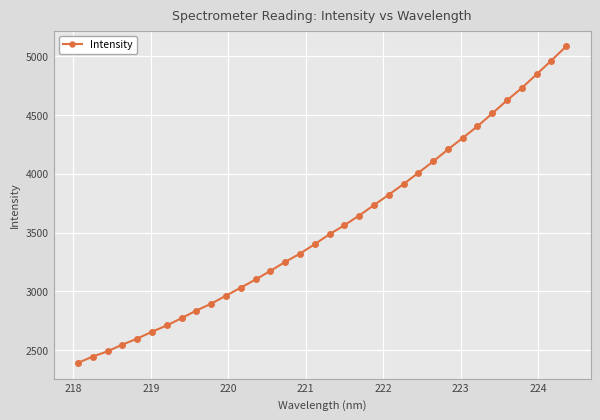

What is the smallest value displayed?

2392.6